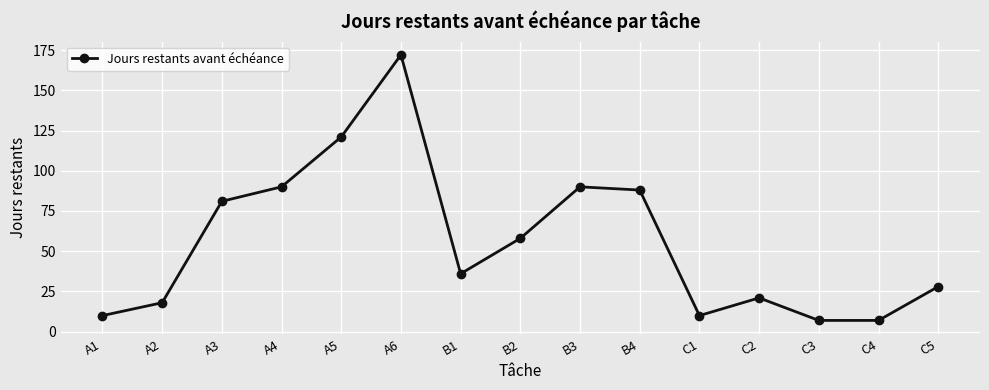

Approximately how many times larger is the value at C3 compared to A3?

0.1